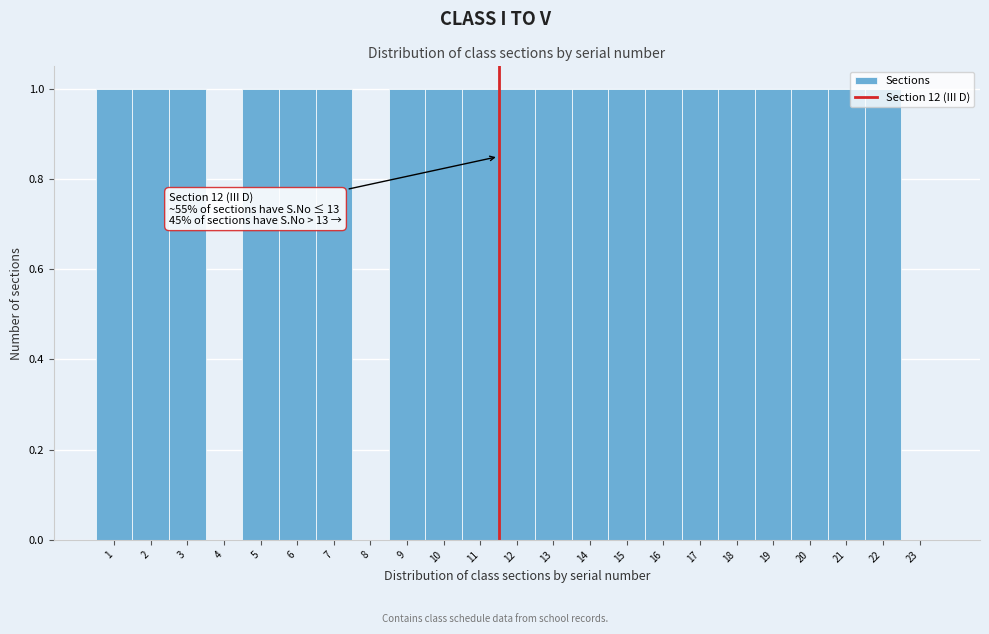

The chart shows a value of 0 at 13. True or false?

False